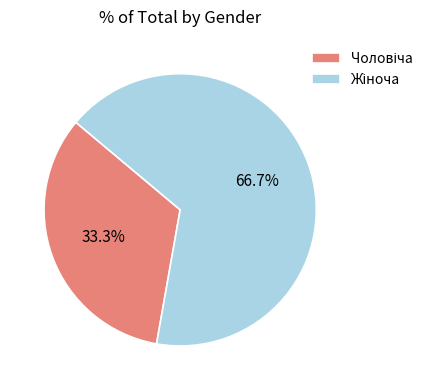

Does any single category account for the majority?

Yes